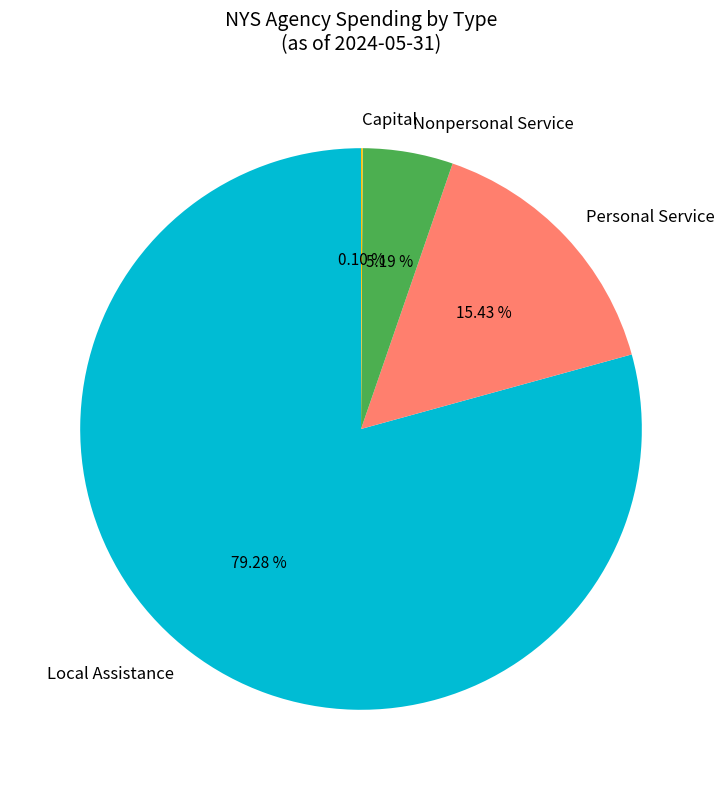

Is Nonpersonal Service the majority of the pie?

No